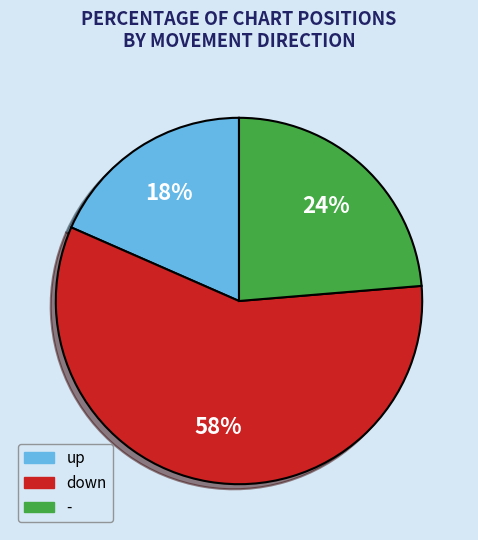

Combined, do up and down account for over 50%?

Yes